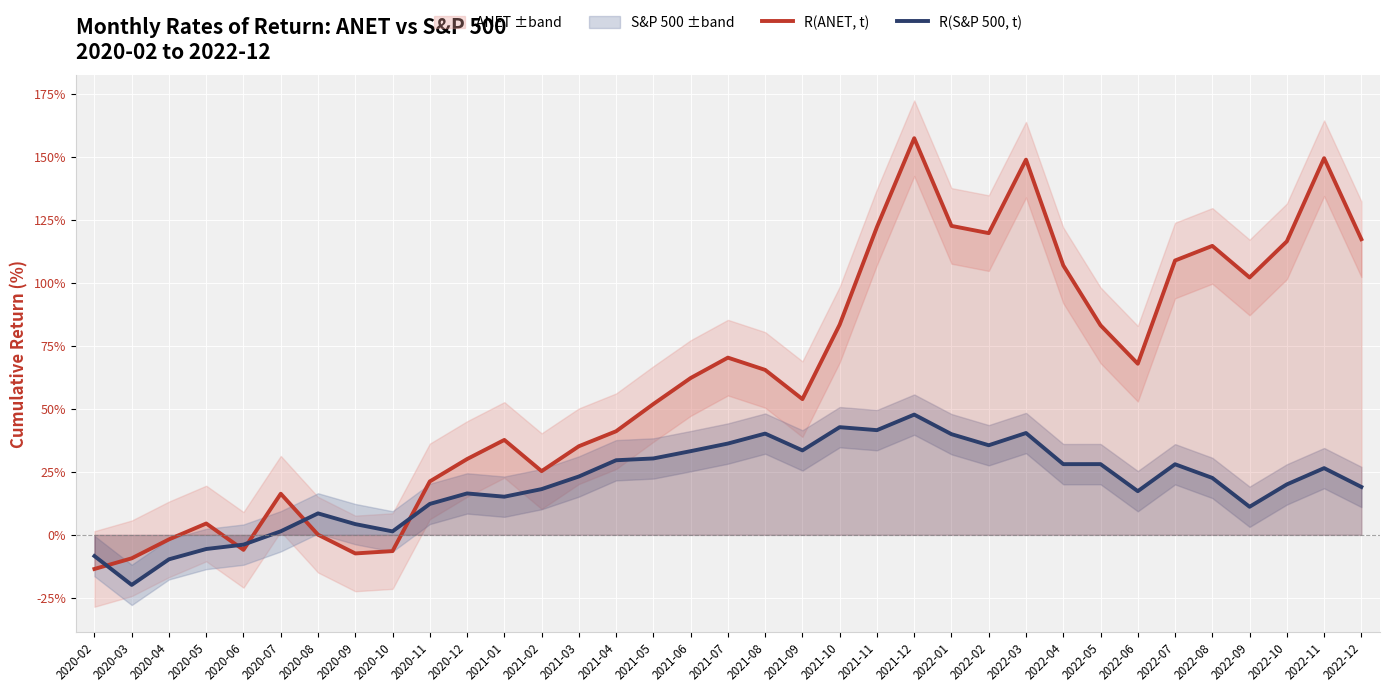

List the series in order of their overall mean, highest first.

R(ANET, t), R(S&P 500, t)